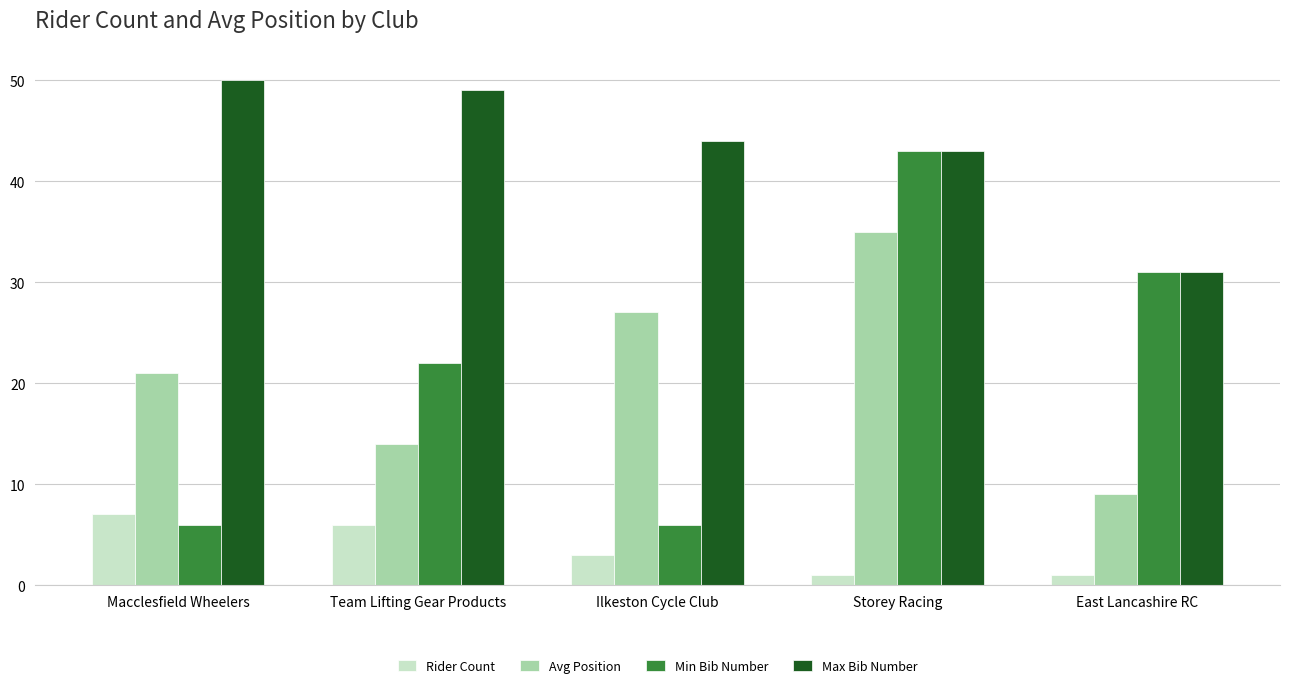

At which label is Max Bib Number closest to 40?

Storey Racing